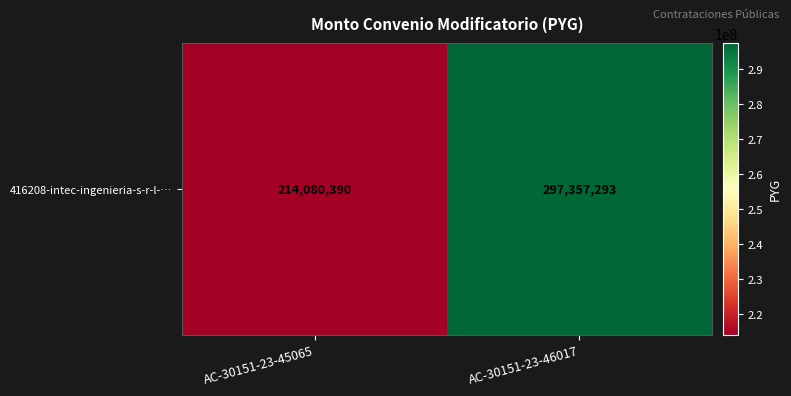

What is the average value?

255718842